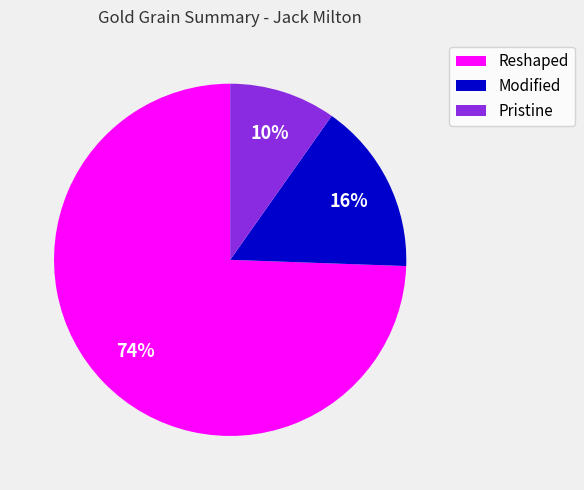

How many slices are in this pie chart?

3